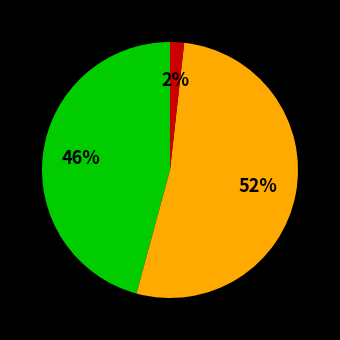

Is there a majority slice in this chart?

Yes